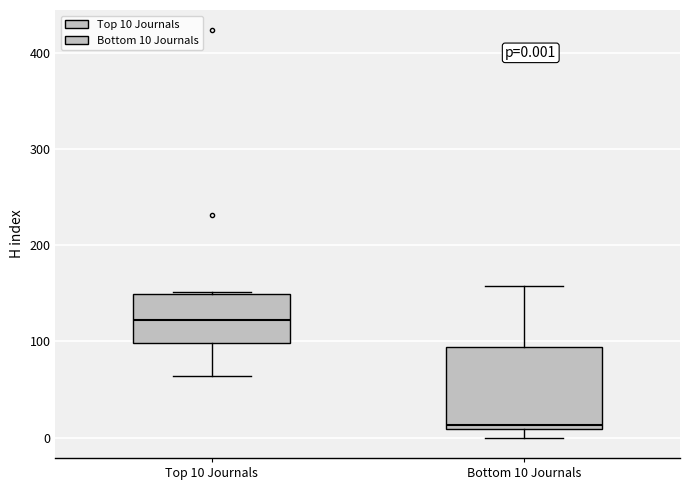

Which box's median line is the highest?

Top 10 Journals